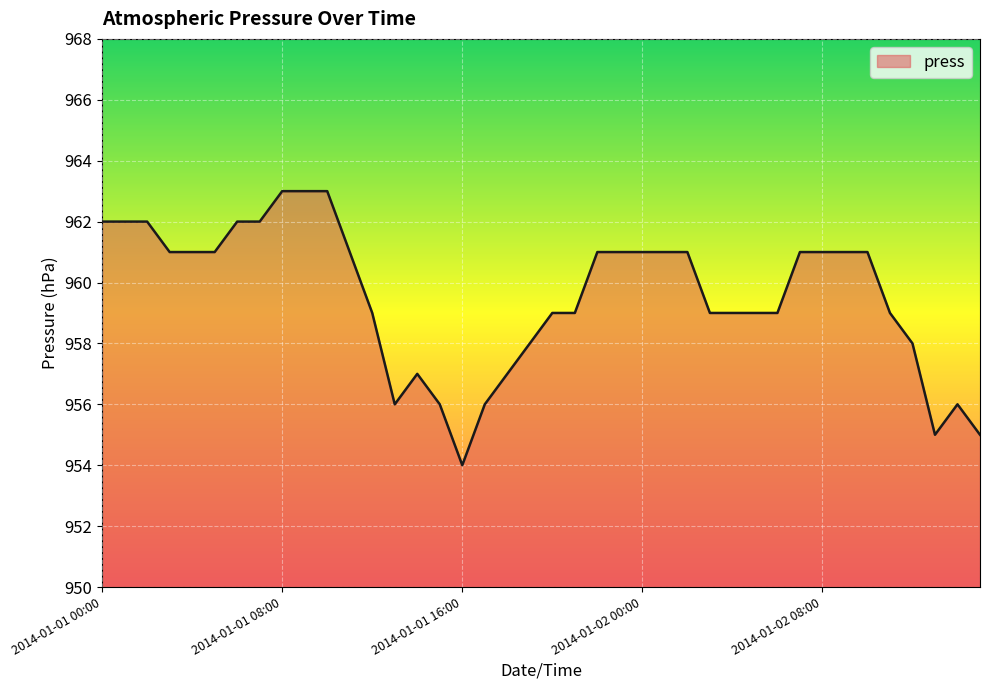

How many distinct data groups are displayed?

1